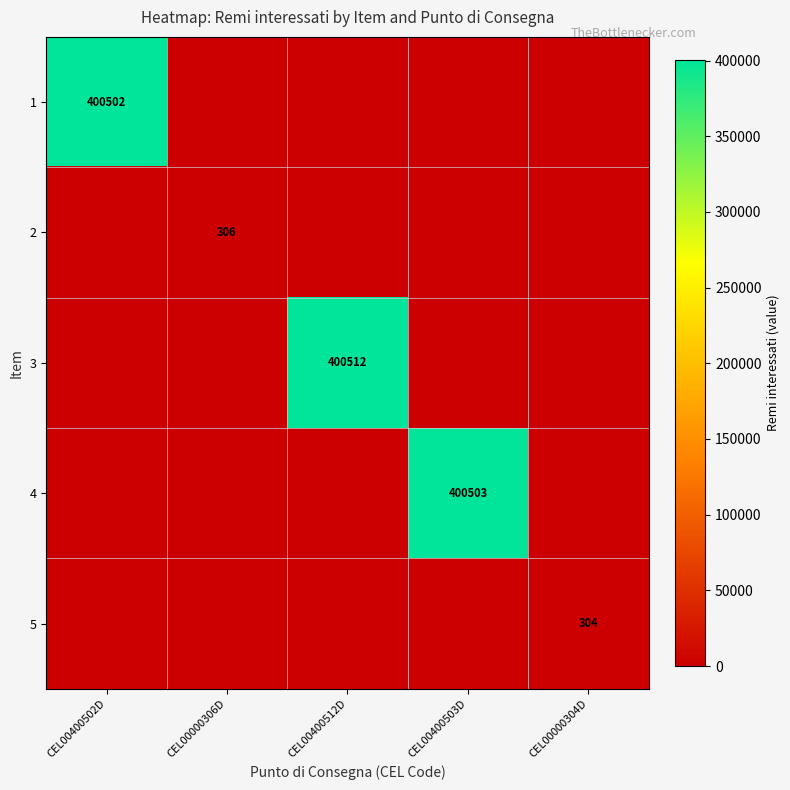

Is it true that 5 equals 304 at CEL00000304D?

True